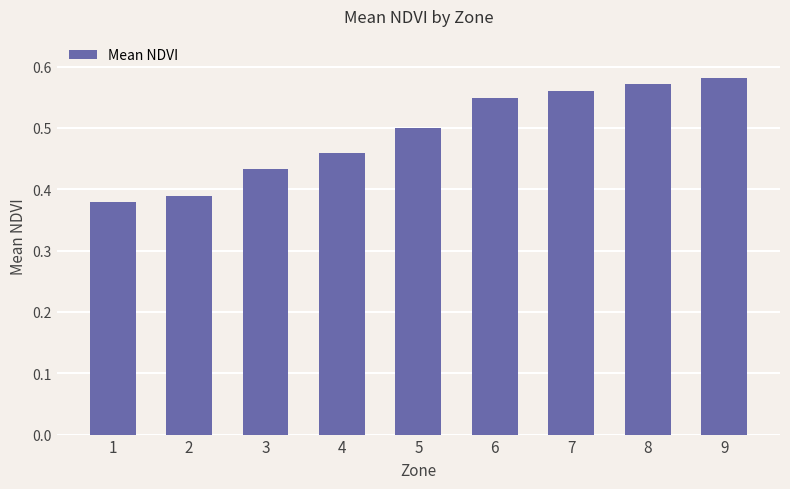

Between 3 and 1, which is larger?

3